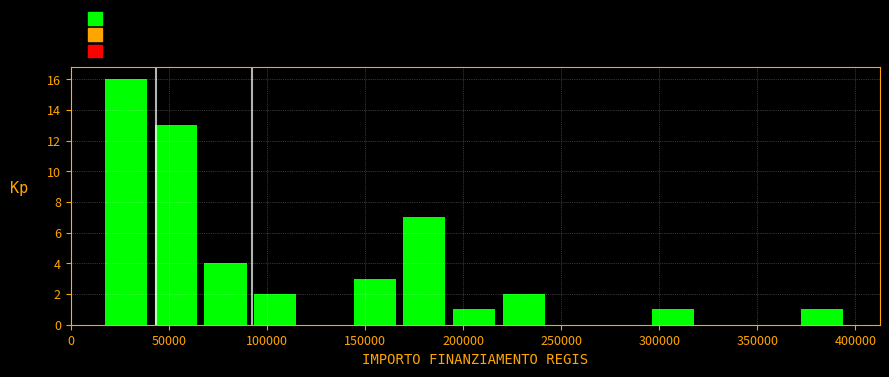

Which range on the x-axis has the tallest bar?

15000 to 40000